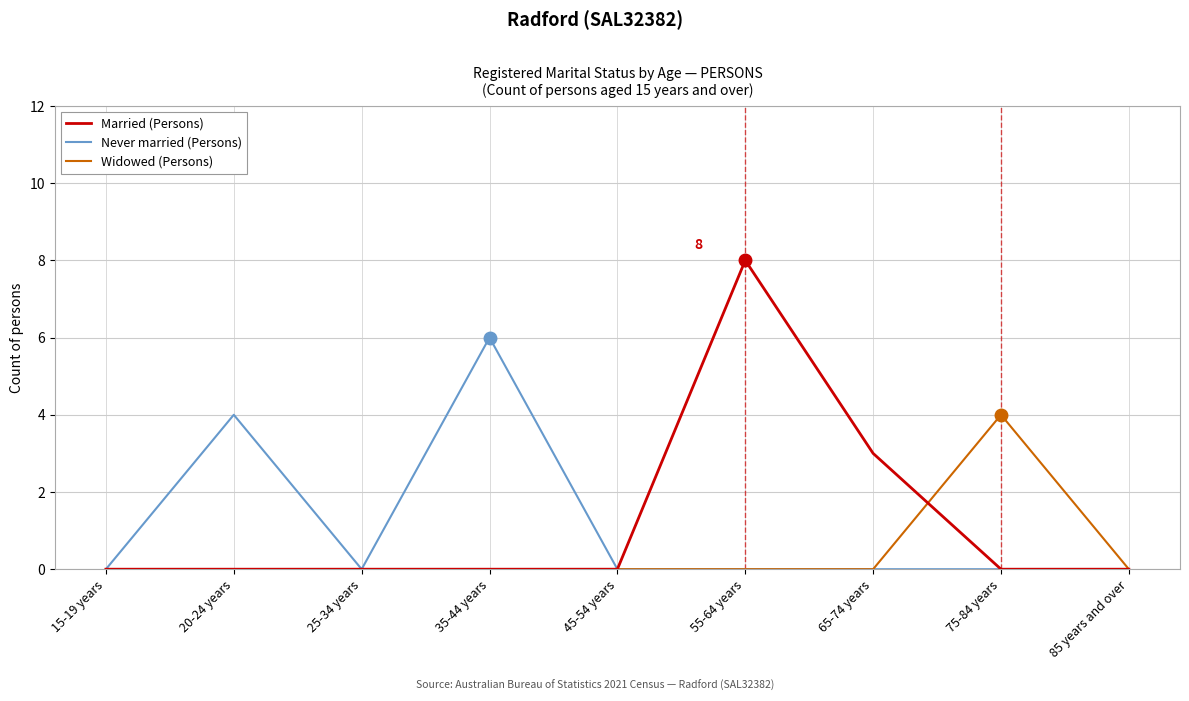

Reading left to right, list all the values displayed in this chart.

Married (Persons): 15-19 years=0	20-24 years=0	25-34 years=0	35-44 years=0	45-54 years=0	55-64 years=8	65-74 years=3	75-84 years=0	85 years and over=0
Never married (Persons): 15-19 years=0	20-24 years=4	25-34 years=0	35-44 years=6	45-54 years=0	55-64 years=0	65-74 years=0	75-84 years=0	85 years and over=0
Widowed (Persons): 15-19 years=0	20-24 years=0	25-34 years=0	35-44 years=0	45-54 years=0	55-64 years=0	65-74 years=0	75-84 years=4	85 years and over=0